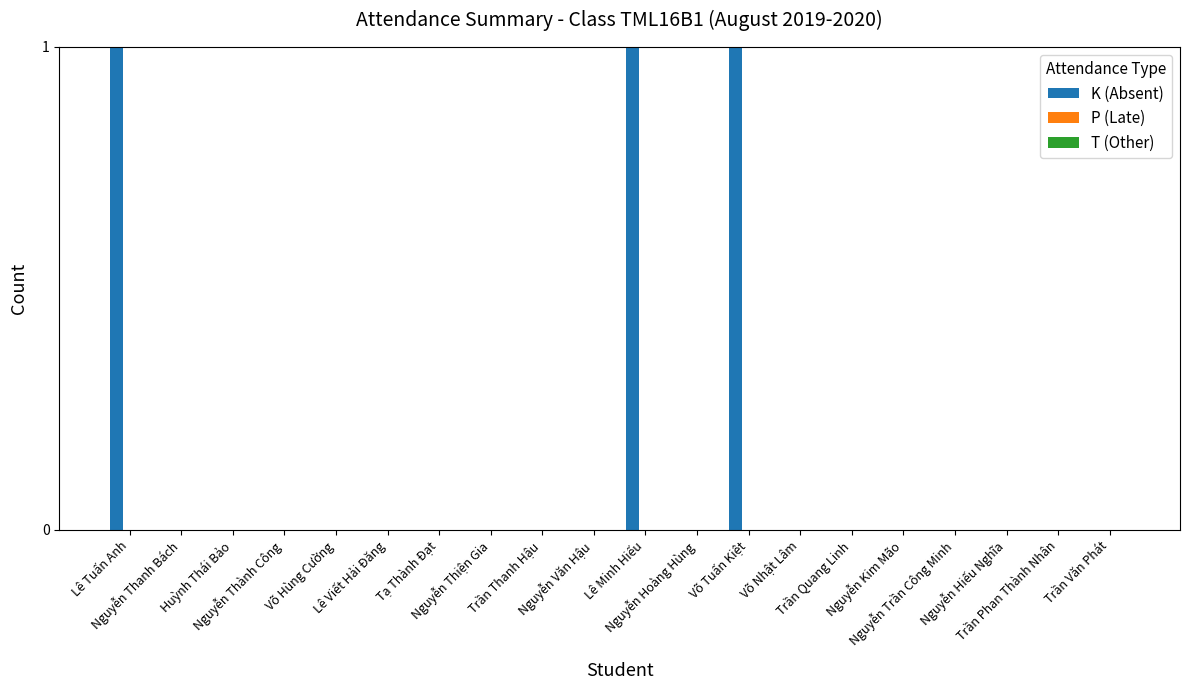

What is the sum of all values?

3